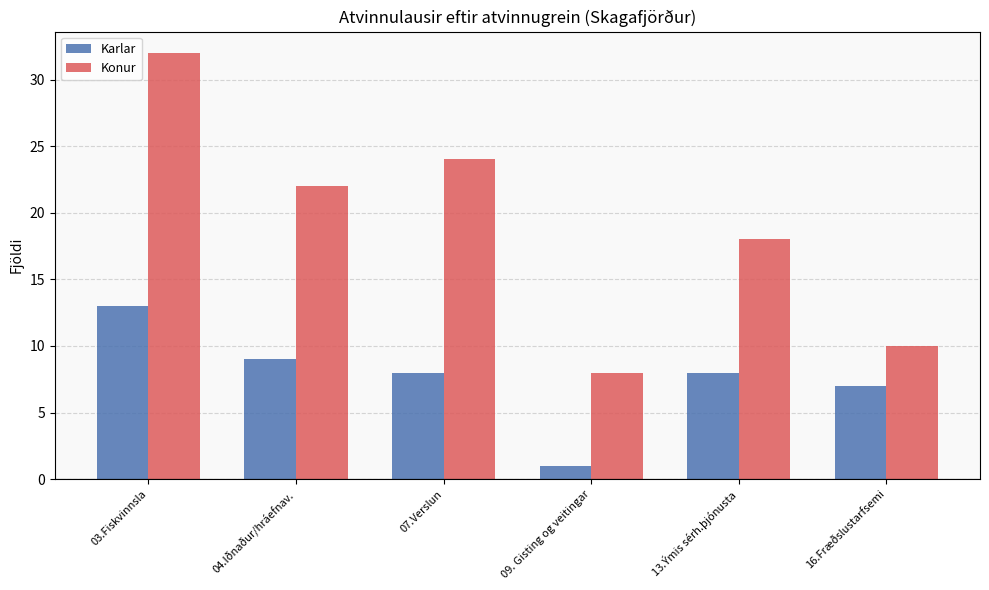

Reading left to right, list all the values displayed in this chart.

Karlar: 03.Fiskvinnsla=13	04.Iðnaður/hráefnav.=9	07.Verslun=8	09. Gisting og veitingar=1	13.Ýmis sérh.þjónusta=8	16.Fræðslustarfsemi=7
Konur: 03.Fiskvinnsla=32	04.Iðnaður/hráefnav.=22	07.Verslun=24	09. Gisting og veitingar=8	13.Ýmis sérh.þjónusta=18	16.Fræðslustarfsemi=10